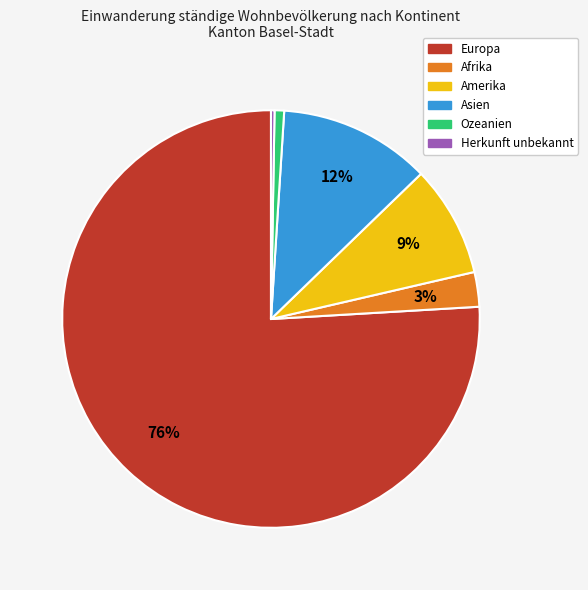

Which category accounts for the majority?

Europa